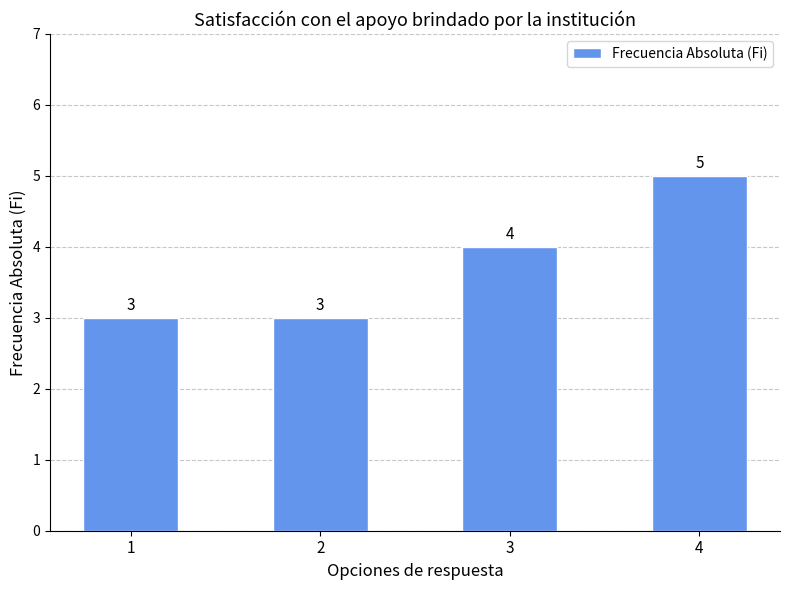

Are the bars horizontal?

No